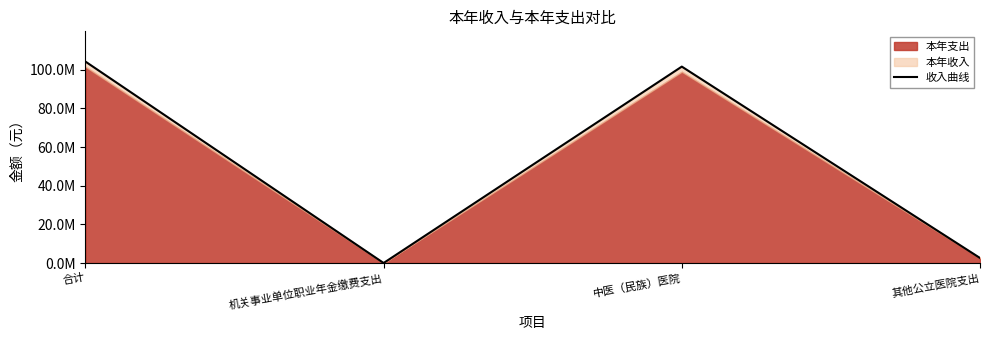

What is the difference between the maximum and minimum values?

104212052.1